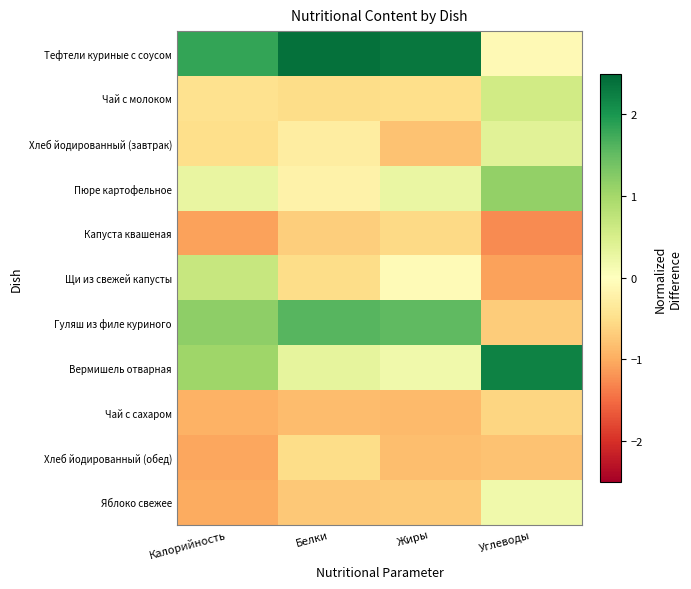

How many categories are shown in the chart?

4